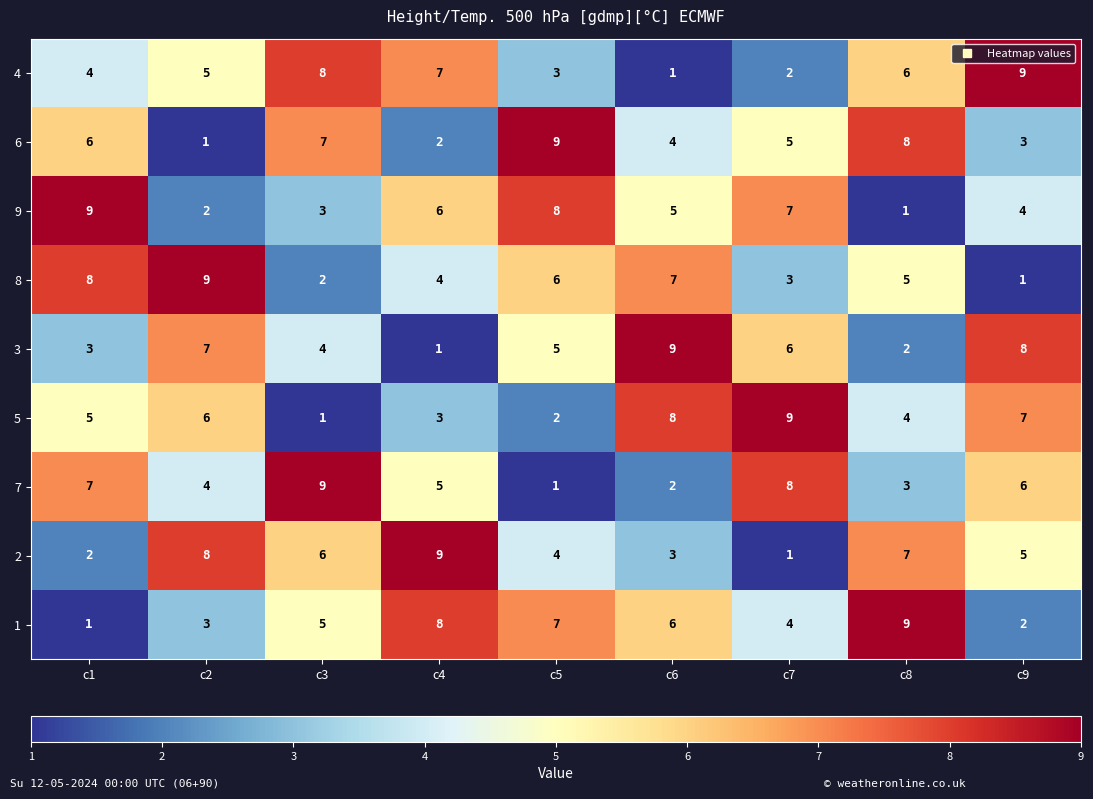

What is the difference between the highest and lowest values at c9?

8